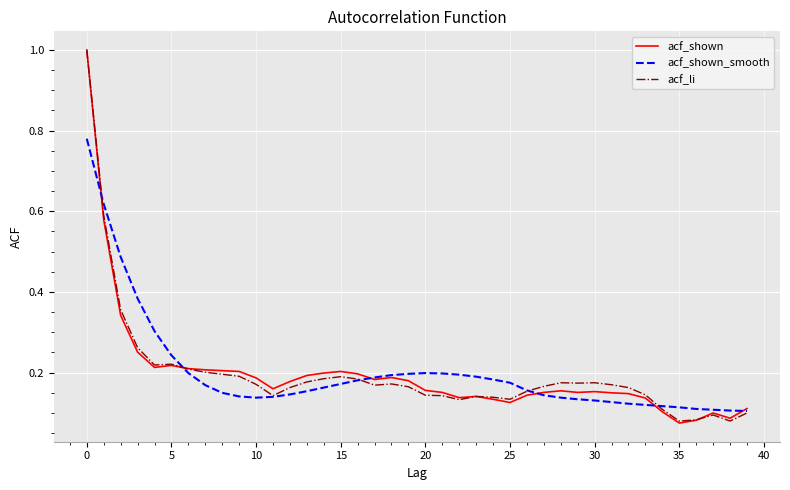

What is the maximum value for acf_shown?

1.0